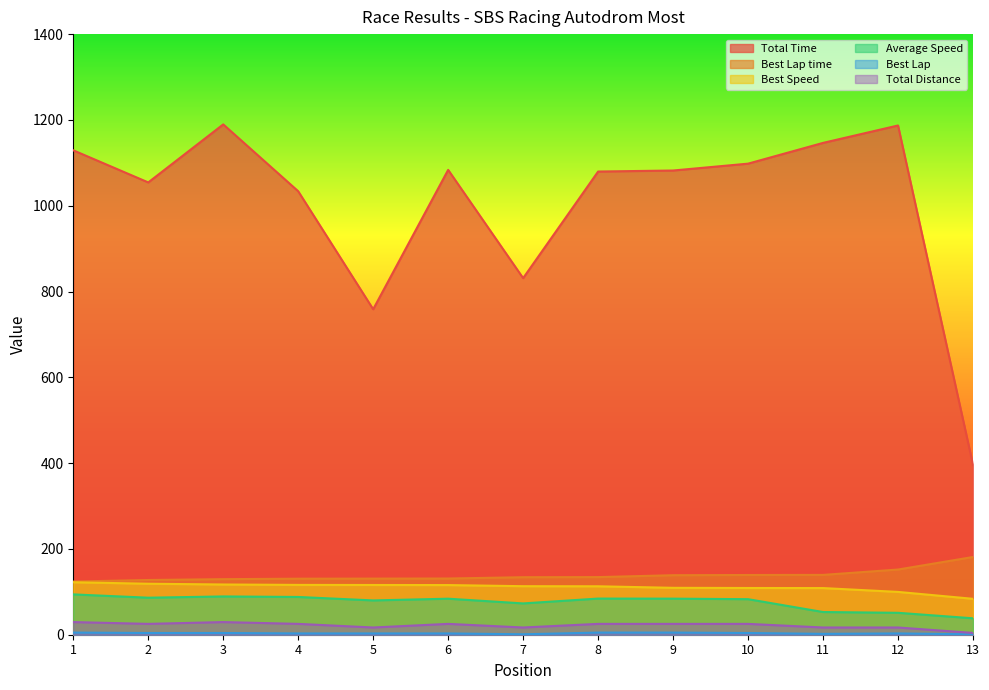

True or false: Best Speed has more than 0 points higher than both neighbors.

False